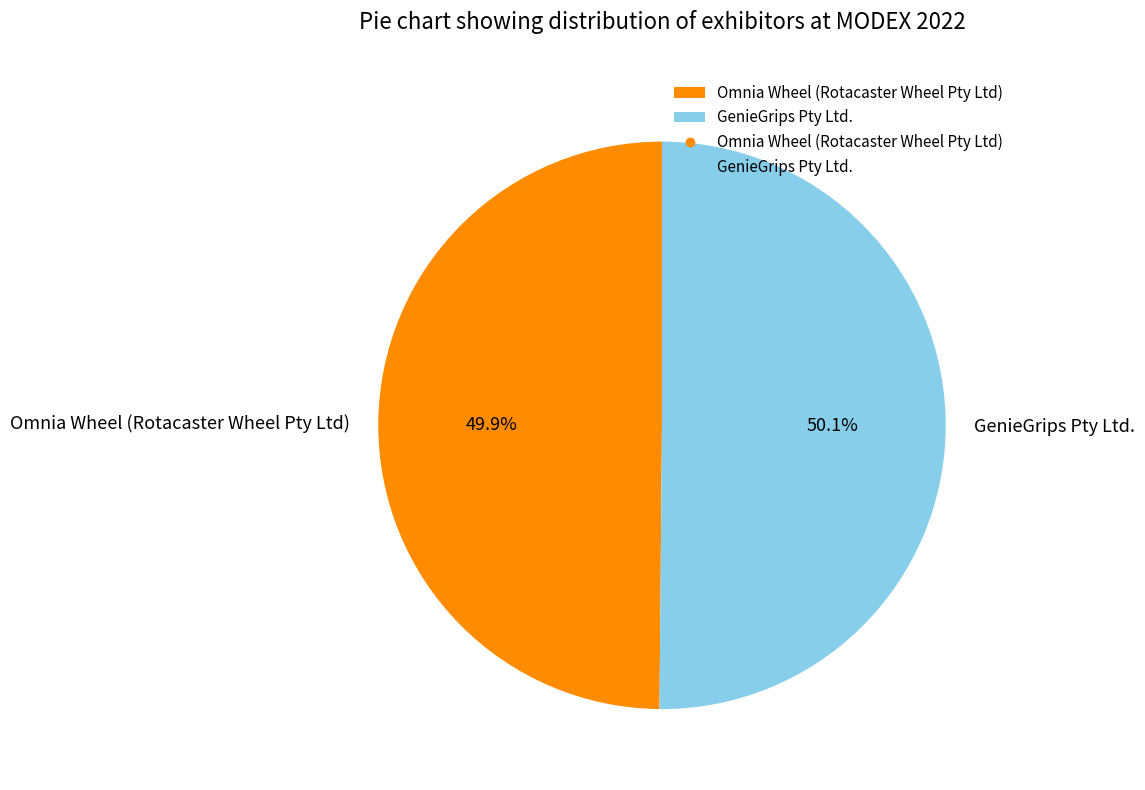

Is there a majority slice in this chart?

Yes